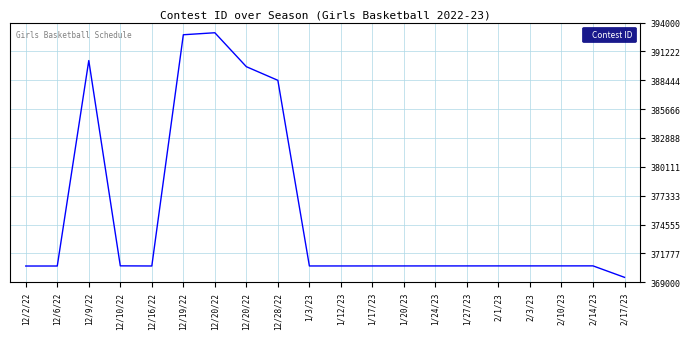

What is the sum of the values at 12/20/22 and 2/14/23?

760331